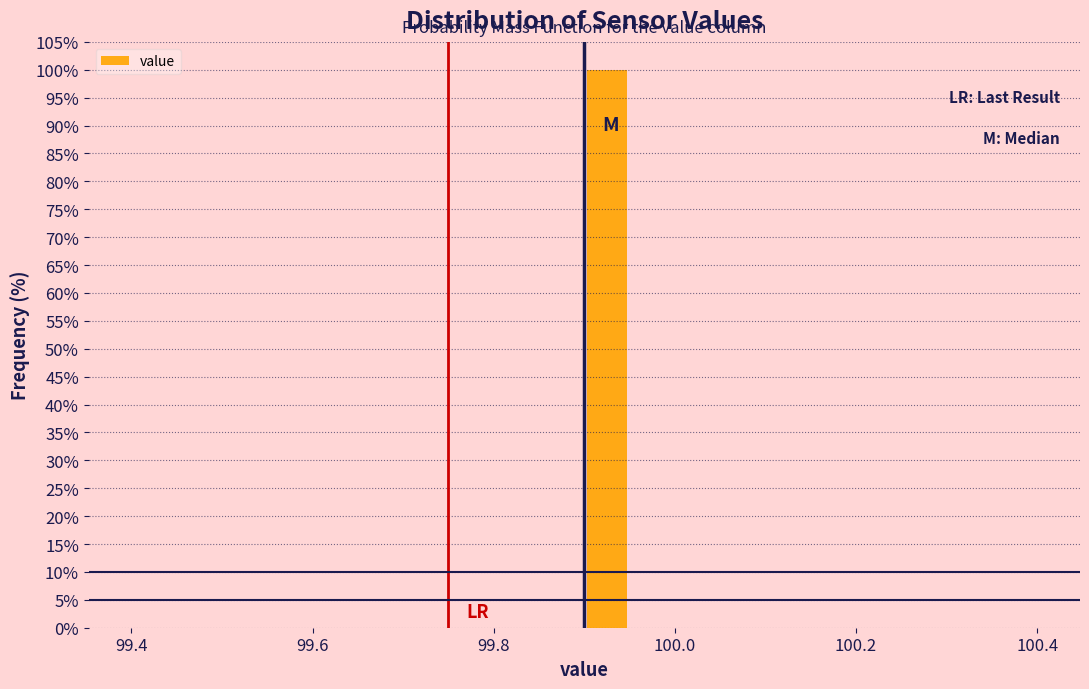

Around what value on the x-axis is the tallest bar? Give the approximate position of its centre, as read against the axis.

99.92